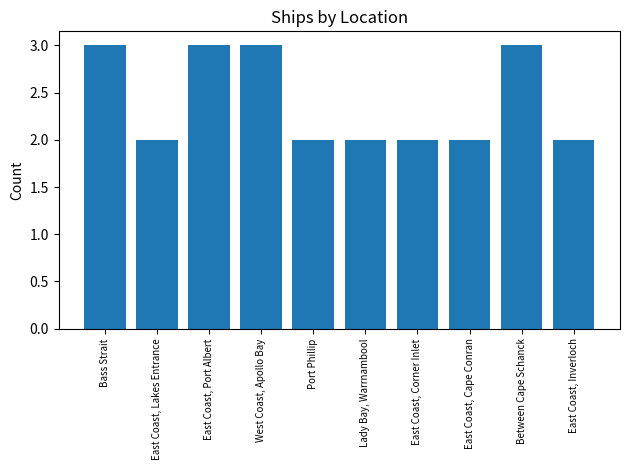

True or false: the data shows 2 at Port Phillip.

True